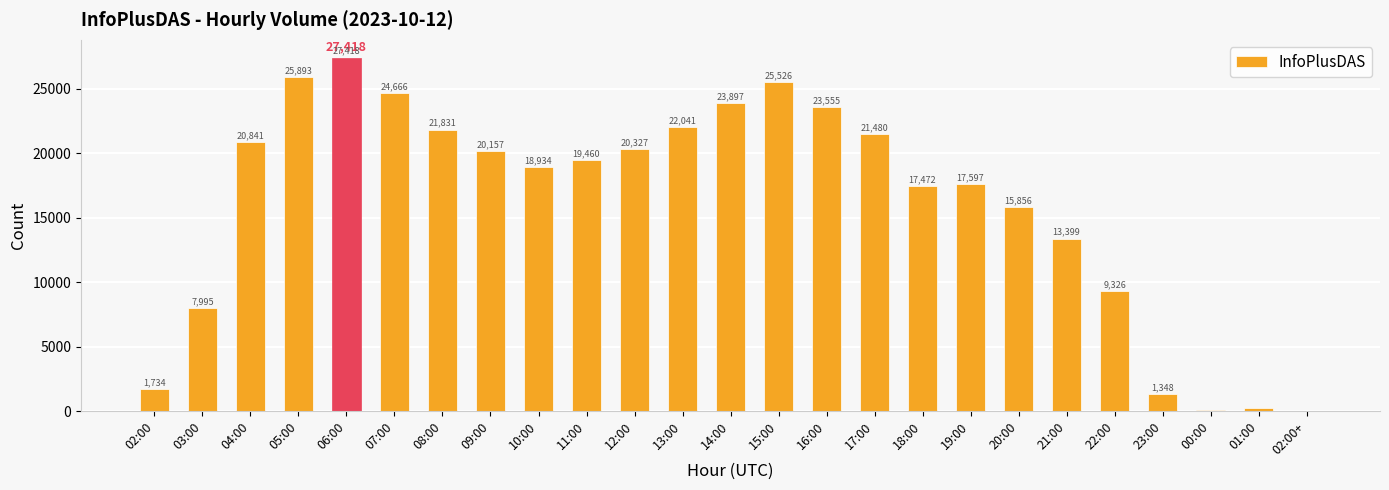

How many series are shown in this chart?

1